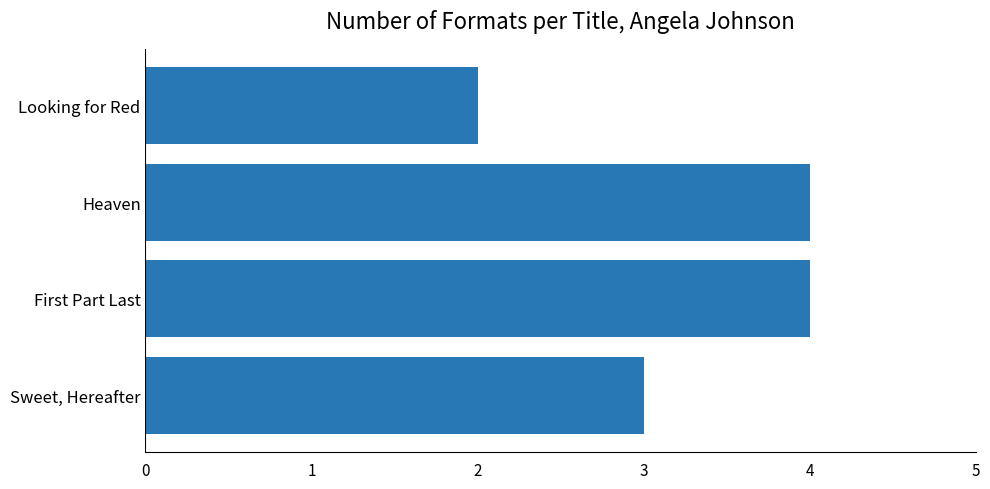

Reading bottom to top, extract all data points from this chart.

3	4	4	2